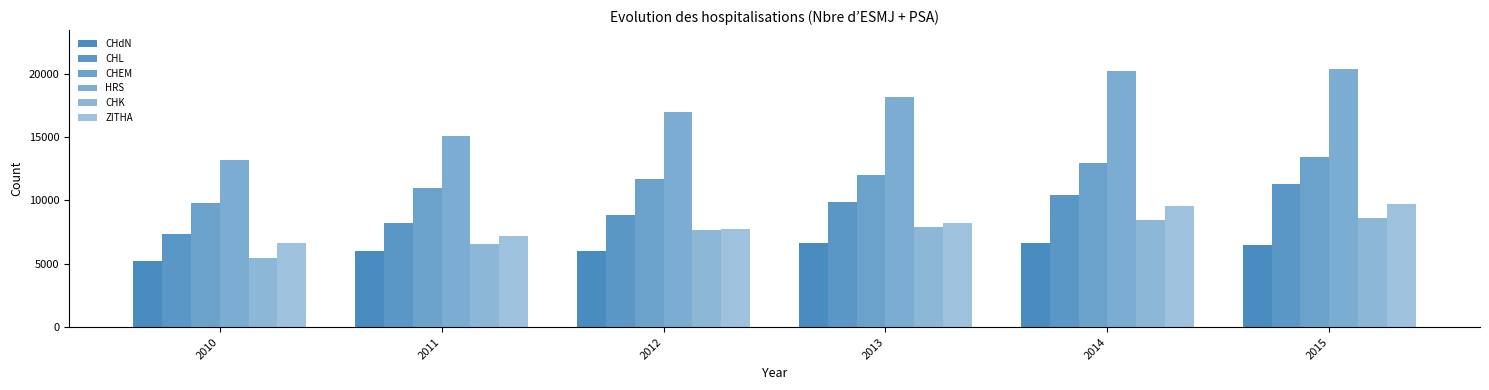

Between 2011 and 2013, which series saw the biggest shift?

HRS